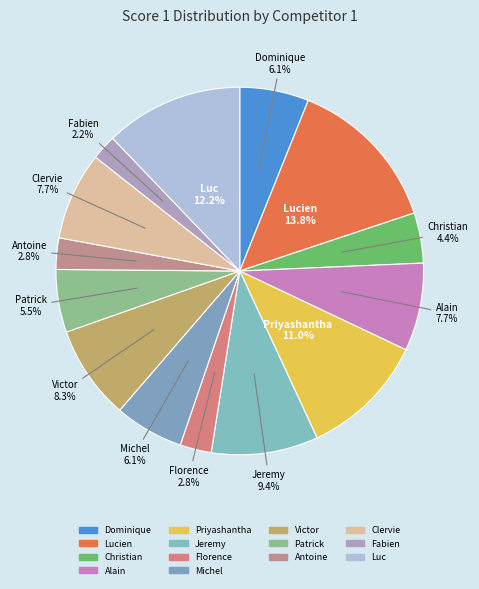

Does any single category account for the majority?

No